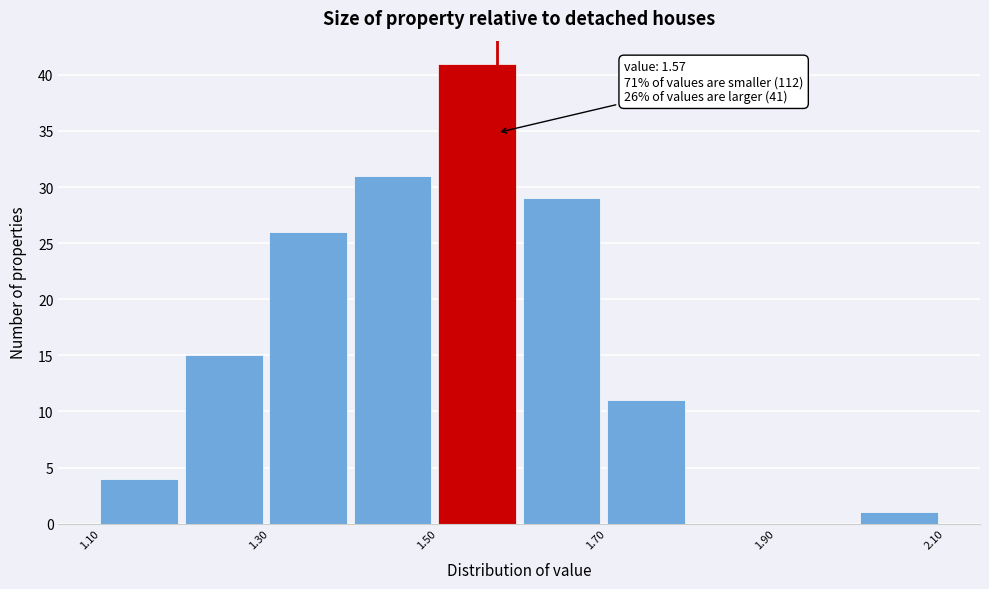

Over which range of the x-axis is the bar tallest?

1.5 to 1.6